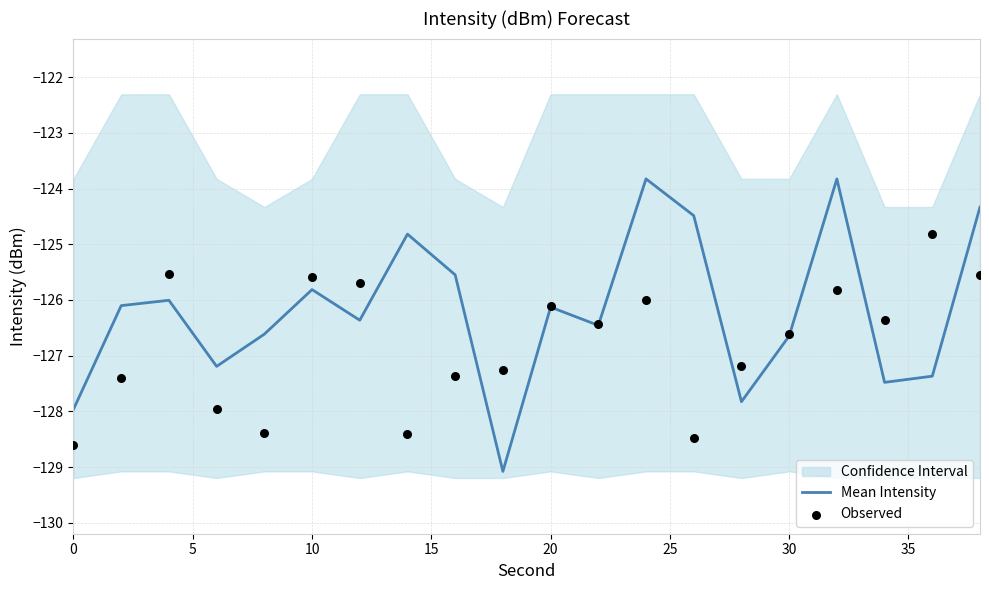

Is it true that Mean Intensity equals -126.1 at 20?

True